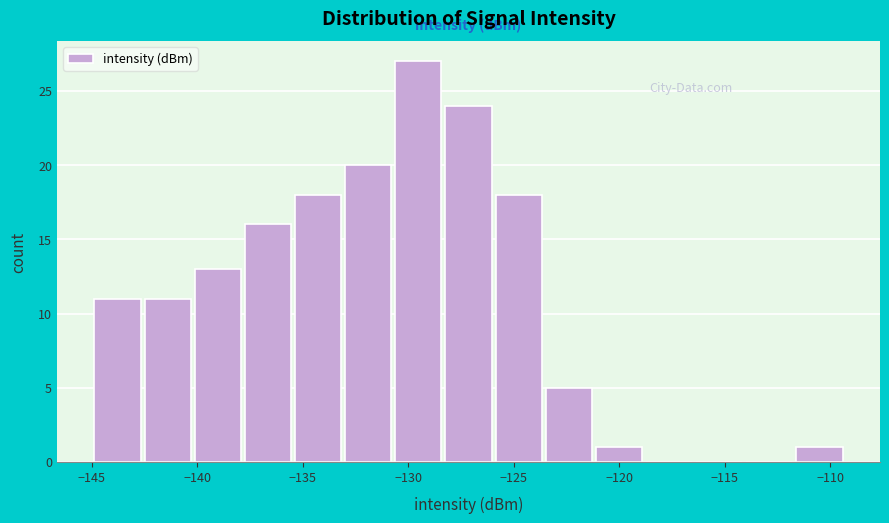

Reading left to right, list every bar in this chart as the range it spans on the x-axis followed by its height. Neither the bar edges nor the heights are printed on the chart, so give them approximately, as read against the axes.

-145.0 to -142.5: 11
-142.5 to -140.0: 11
-140.0 to -138.0: 13
-138.0 to -135.5: 16
-135.5 to -133.0: 18
-133.0 to -130.5: 20
-130.5 to -128.0: 27
-128.0 to -126.0: 24
-126.0 to -123.5: 18
-123.5 to -121.0: 5
-121.0 to -118.5: 1
-118.5 to -116.5: 0
-116.5 to -114.0: 0
-114.0 to -111.5: 0
-111.5 to -109.0: 1